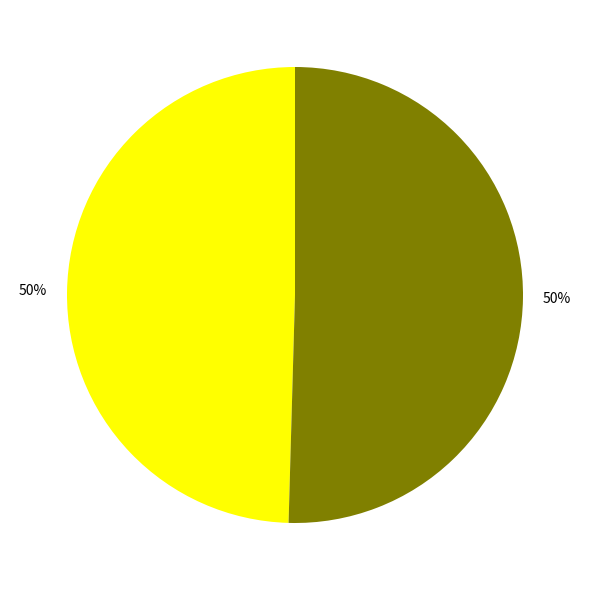

To the nearest percent, what is the average slice percentage?

50%